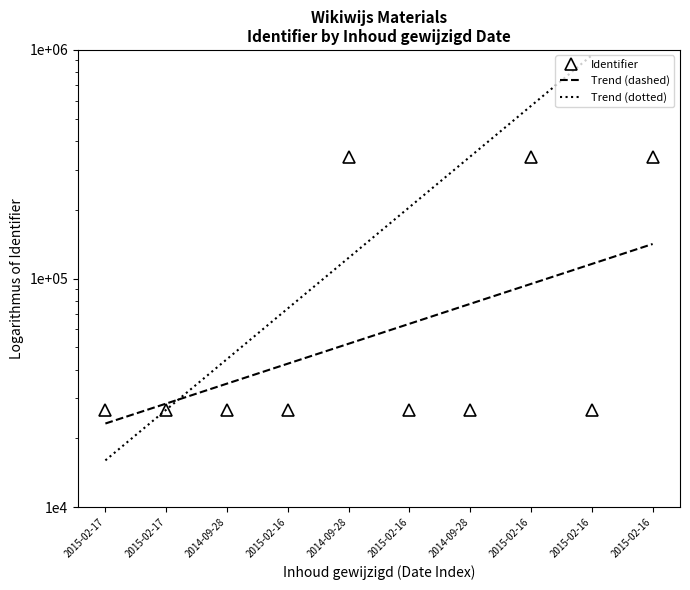

Where is the data nearest to the value 184074?

2014-09-28